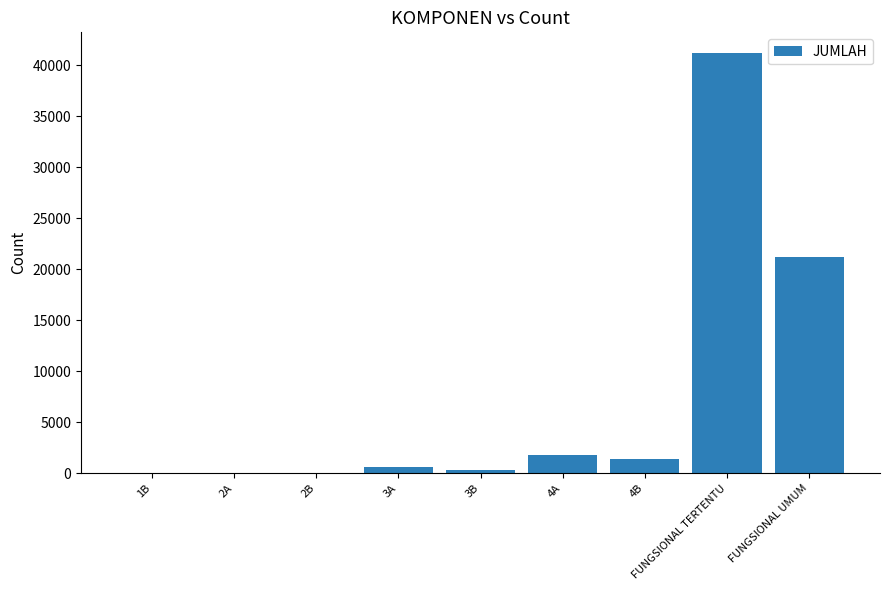

The chart shows a value of 43 at 2B. True or false?

True